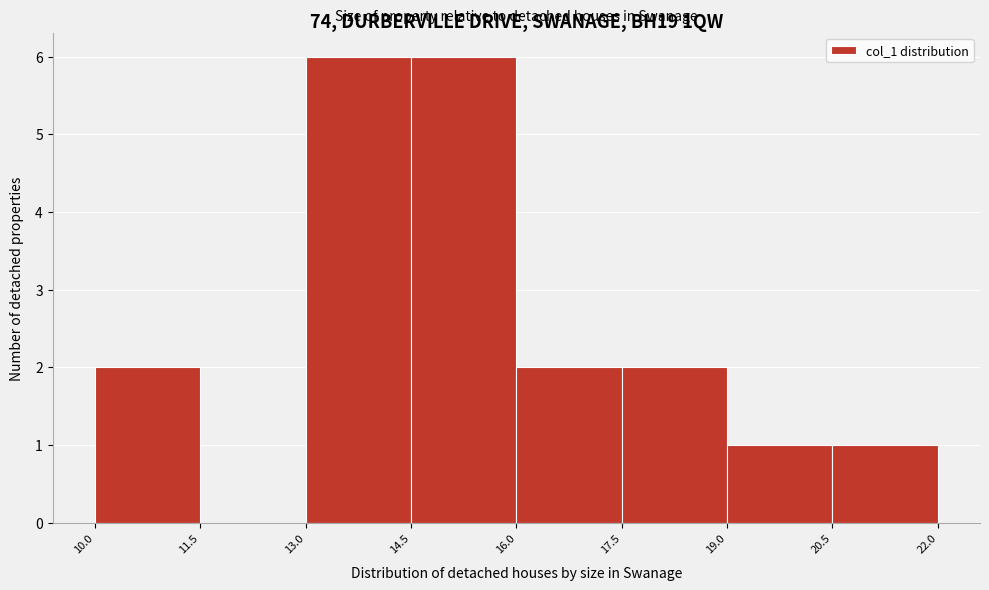

Reading left to right, list every bar in this chart as the range it spans on the x-axis followed by its height. The values are not printed on the chart, so give them approximately, as read against the axis.

10.0 to 11.5: 2
11.5 to 13.0: 0
13.0 to 14.5: 6
14.5 to 16.0: 6
16.0 to 17.5: 2
17.5 to 19.0: 2
19.0 to 20.5: 1
20.5 to 22.0: 1